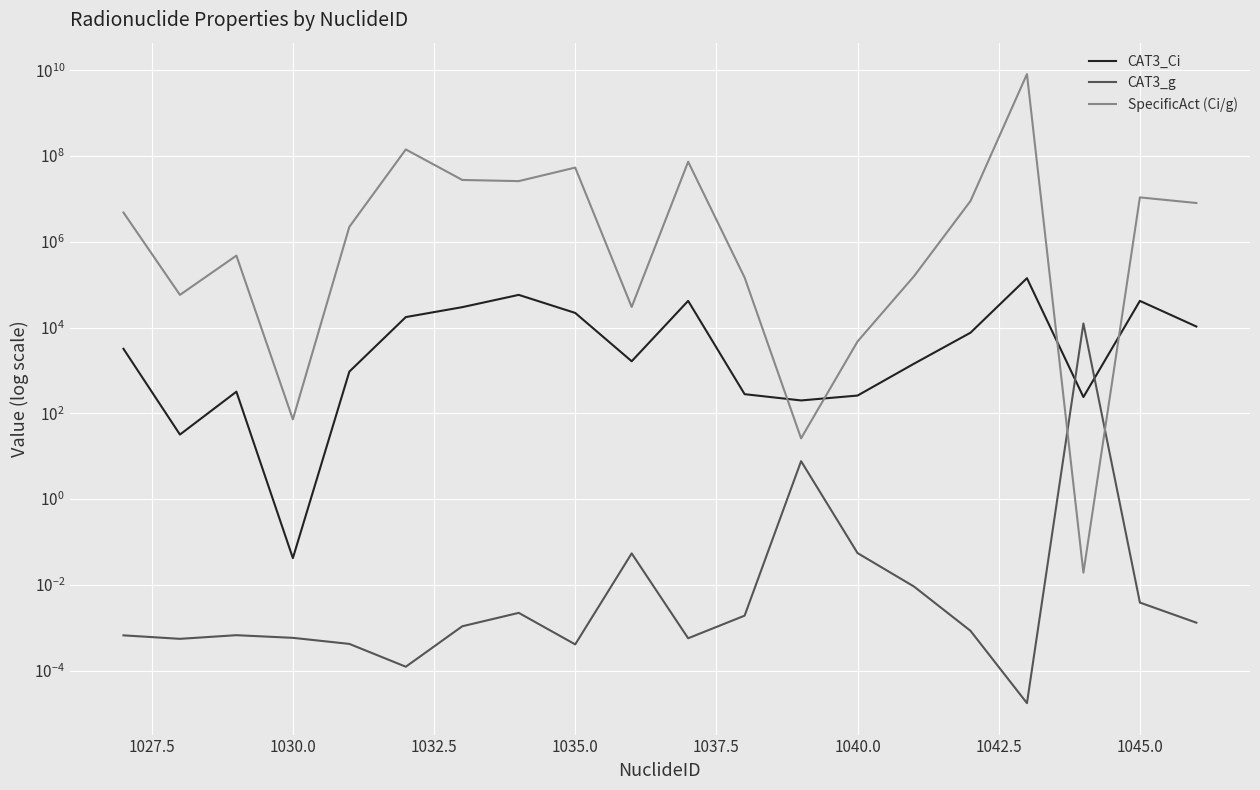

What is the total value across all series at 1042.5?

26158000.0